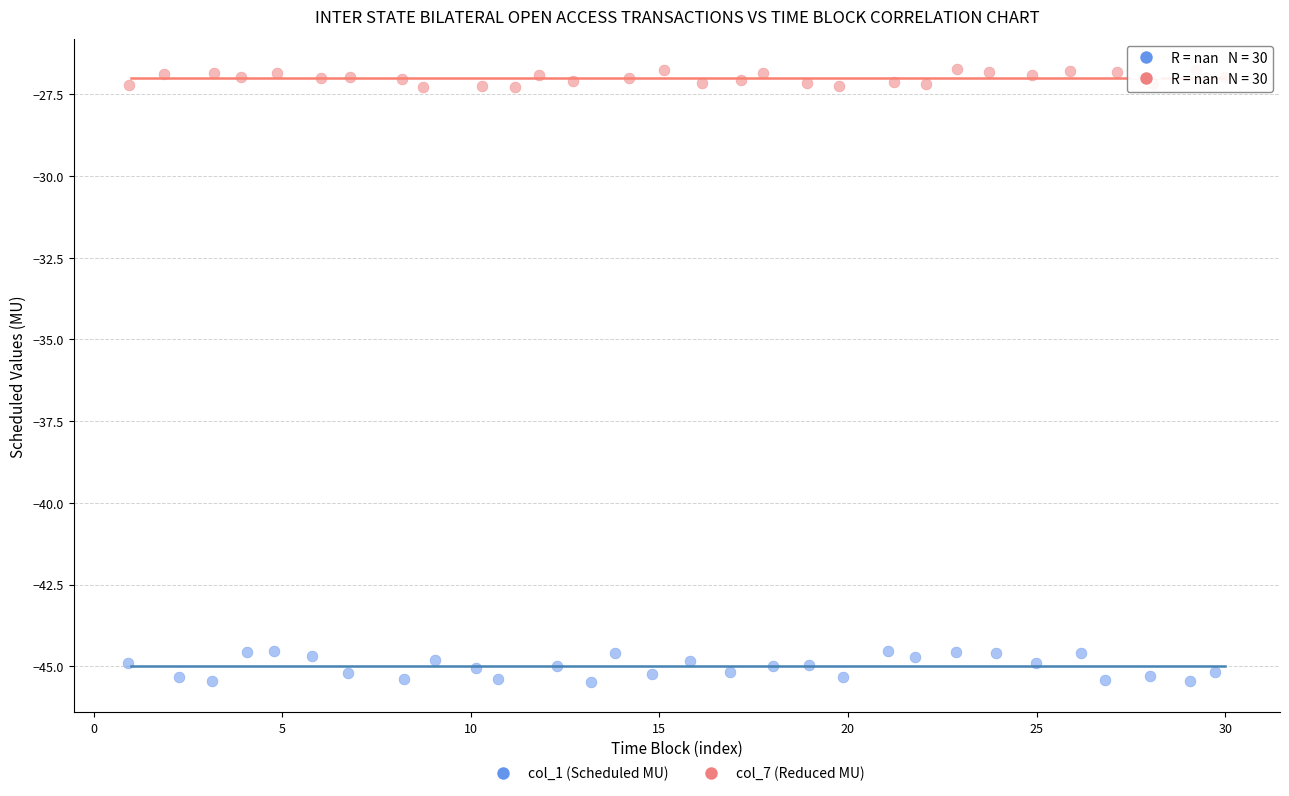

Which series reaches the minimum Y coordinate?

col_1 (Scheduled MU)